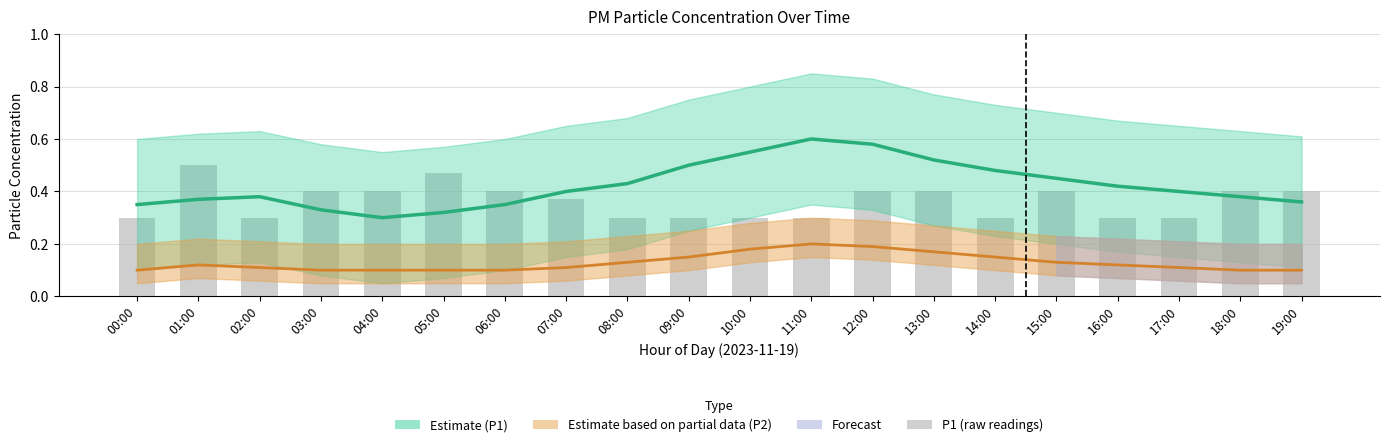

Is the value of P1 (raw) at 19:00 greater than the value of P2 Estimate at 01:00?

Yes